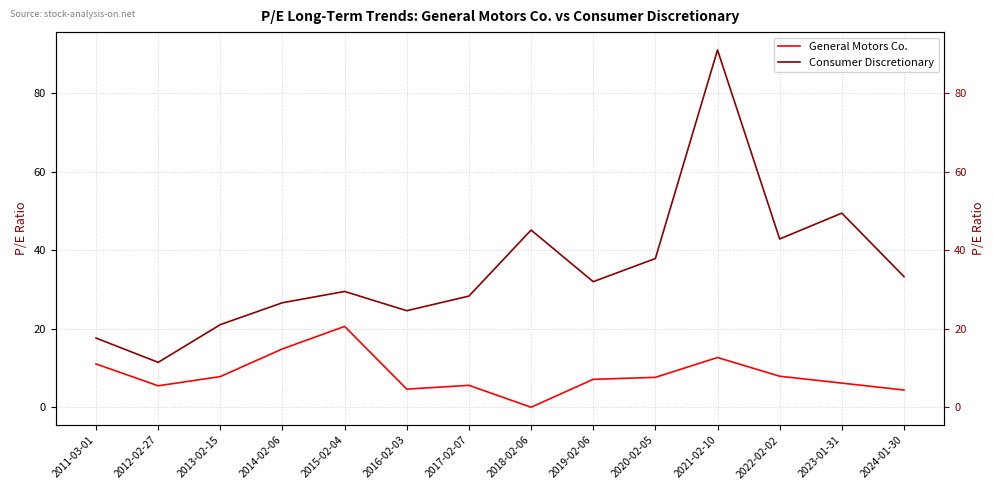

Where is Consumer Discretionary nearest to the value 51?

2023-01-31